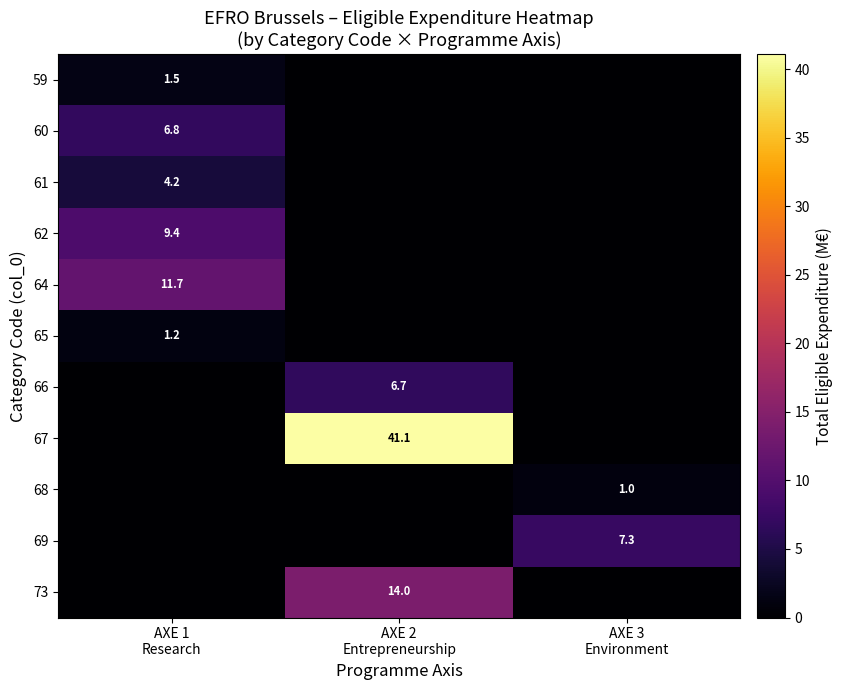

Is the value of 62 at AXE 3 Environment greater than the value of 60 at AXE 1 Research?

No